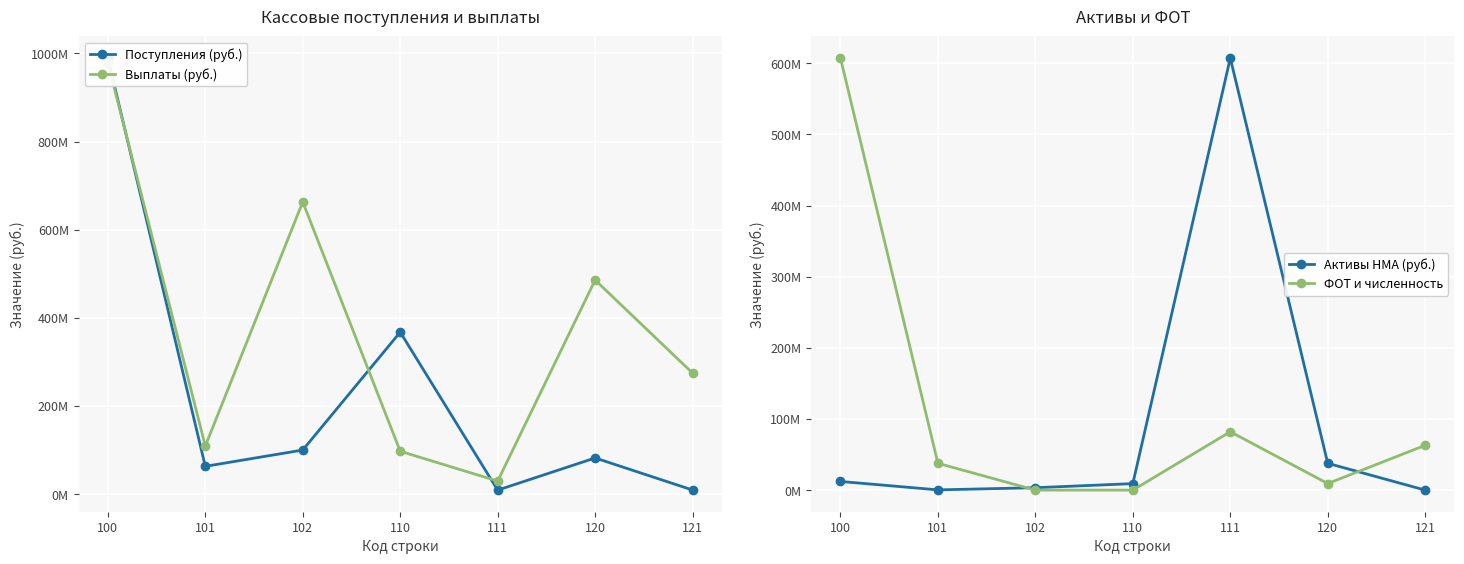

What are all the series names shown in the legend?

Поступления (руб.), Выплаты (руб.), Активы НМА (руб.), ФОТ и численность